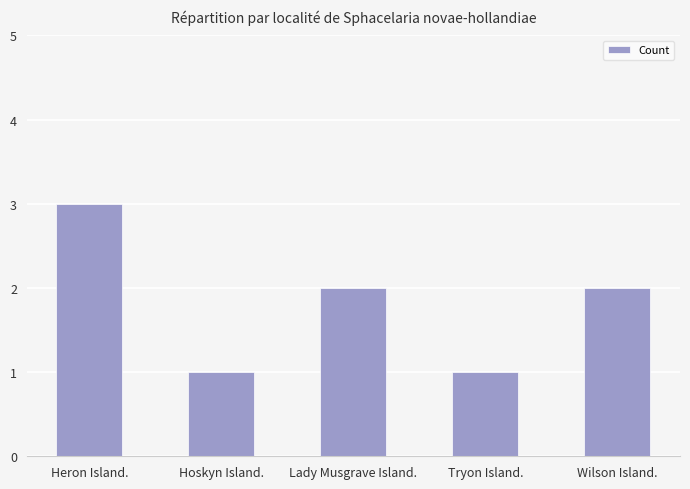

True or false: the data shows 4 at Lady Musgrave Island..

False